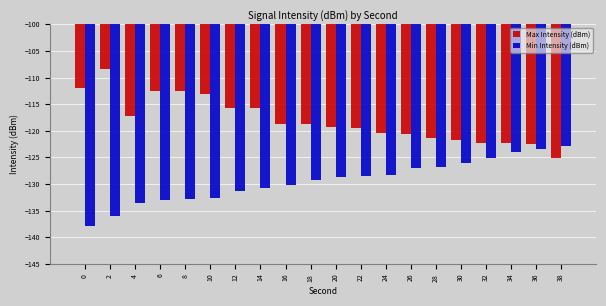

What is the value of the Max Intensity (dBm) bar at the 16th from the left?

-121.7